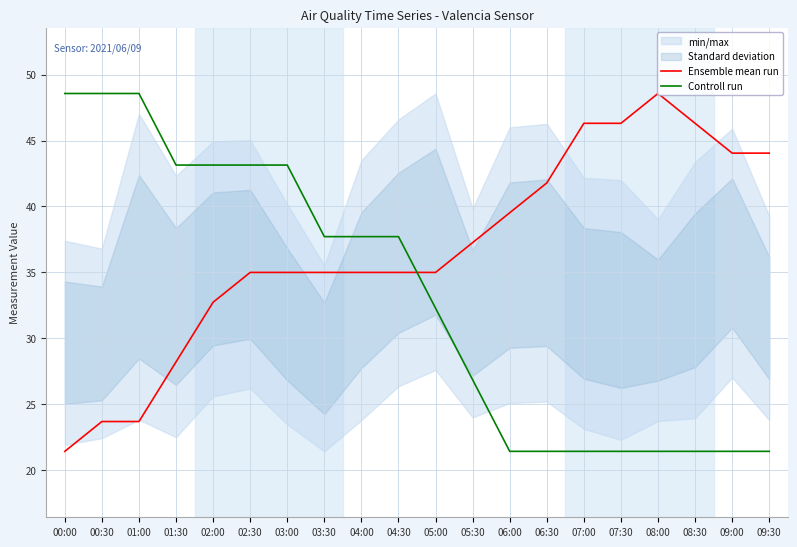

Reading left to right, list all the values displayed in this chart.

Ensemble mean run: 00:00=21.4	00:30=23.7	01:00=23.7	01:30=28.2	02:00=32.7	02:30=35.0	03:00=35.0	03:30=35.0	04:00=35.0	04:30=35.0	05:00=35.0	05:30=37.3	06:00=39.5	06:30=41.8	07:00=46.3	07:30=46.3	08:00=48.6	08:30=46.3	09:00=44.0	09:30=44.0
Controll run: 00:00=48.6	00:30=48.6	01:00=48.6	01:30=43.1	02:00=43.1	02:30=43.1	03:00=43.1	03:30=37.7	04:00=37.7	04:30=37.7	05:00=32.3	05:30=26.9	06:00=21.4	06:30=21.4	07:00=21.4	07:30=21.4	08:00=21.4	08:30=21.4	09:00=21.4	09:30=21.4